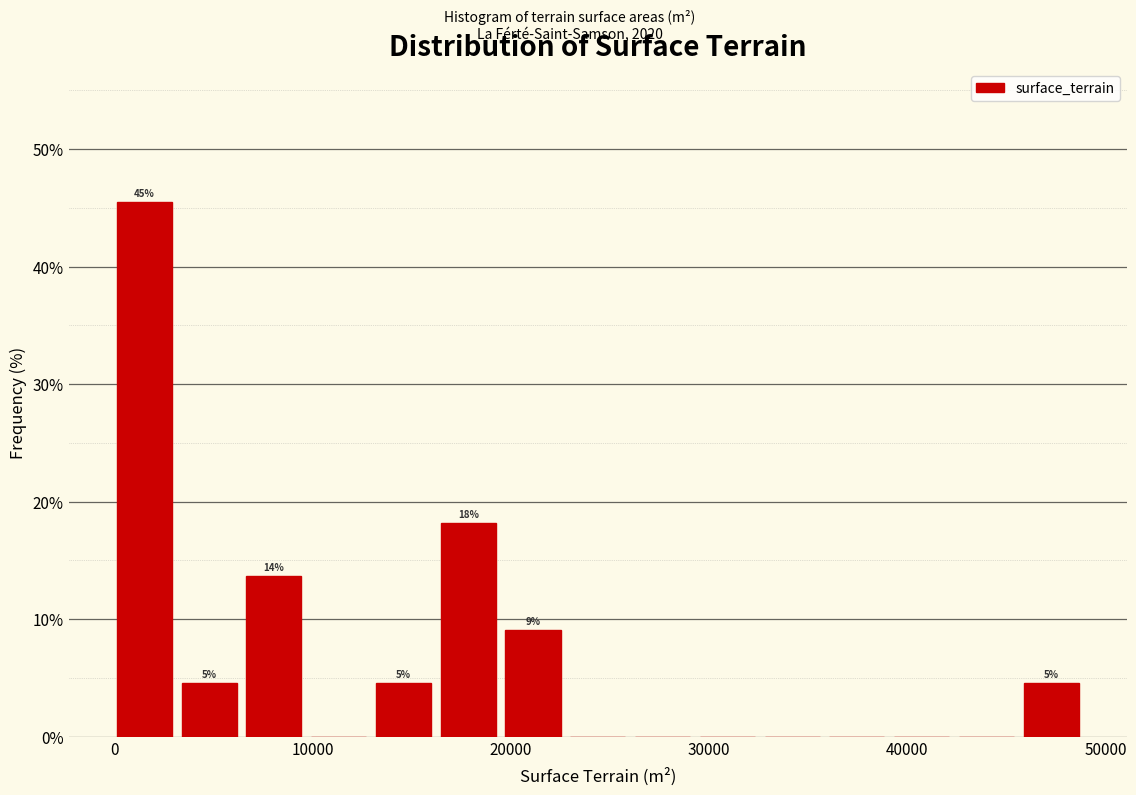

Around what value on the x-axis is the tallest bar? Give the approximate position of its centre, as read against the axis.

1000